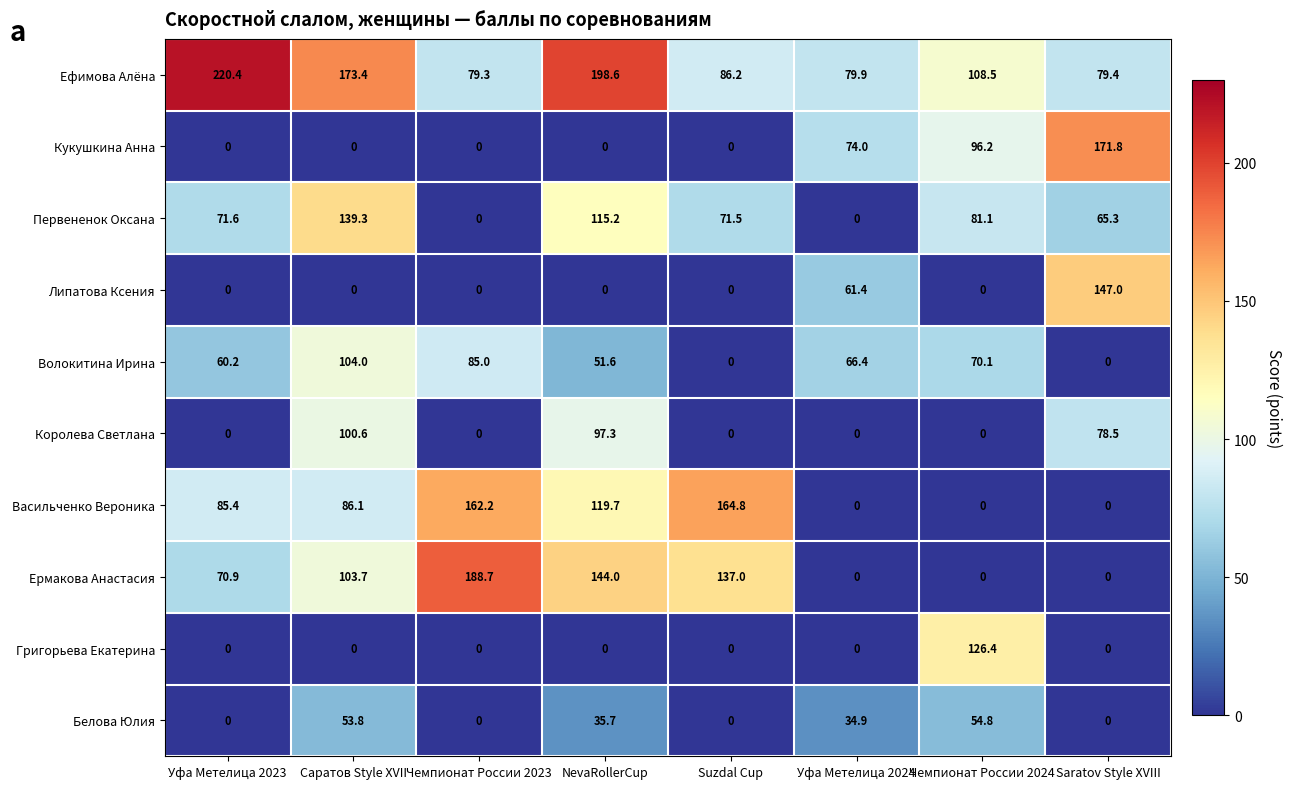

What is the difference between the highest and lowest values at Уфа Метелица 2024?

79.9